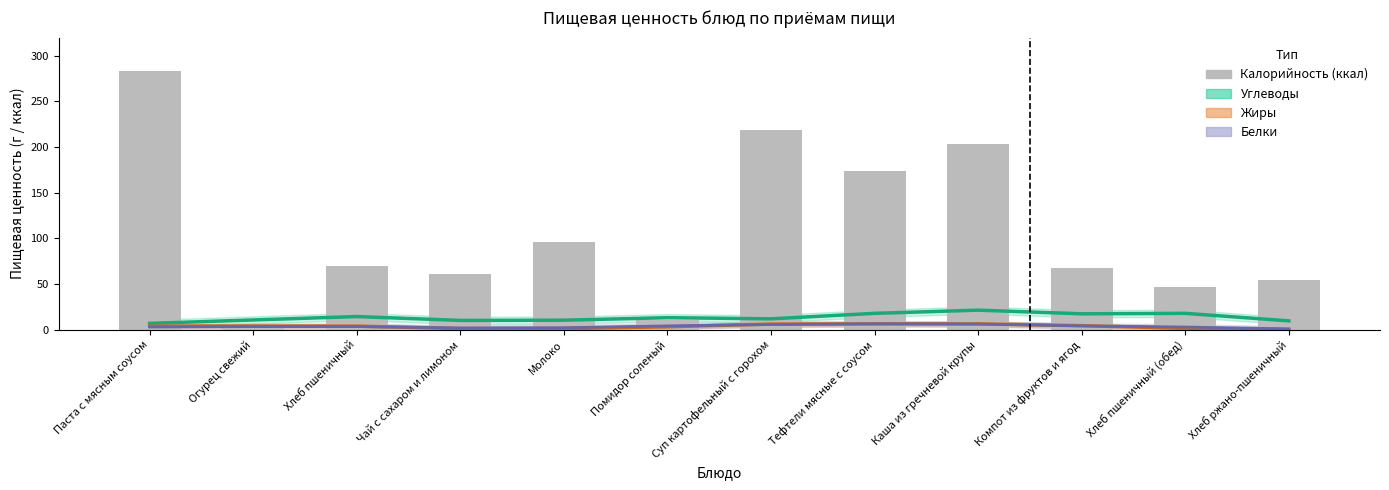

What is the difference between the highest and lowest values at Молоко?

92